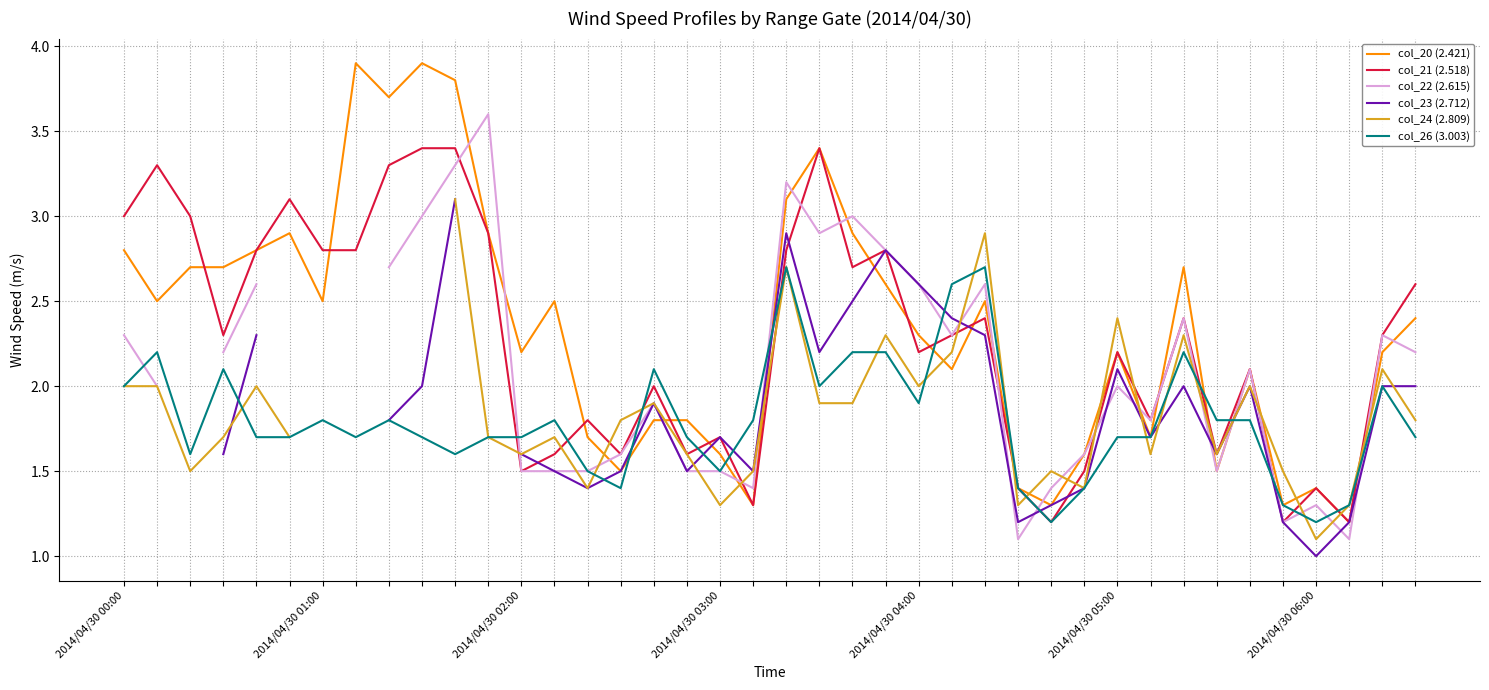

What is the sum of all col_20 (2.421) values?

93.4